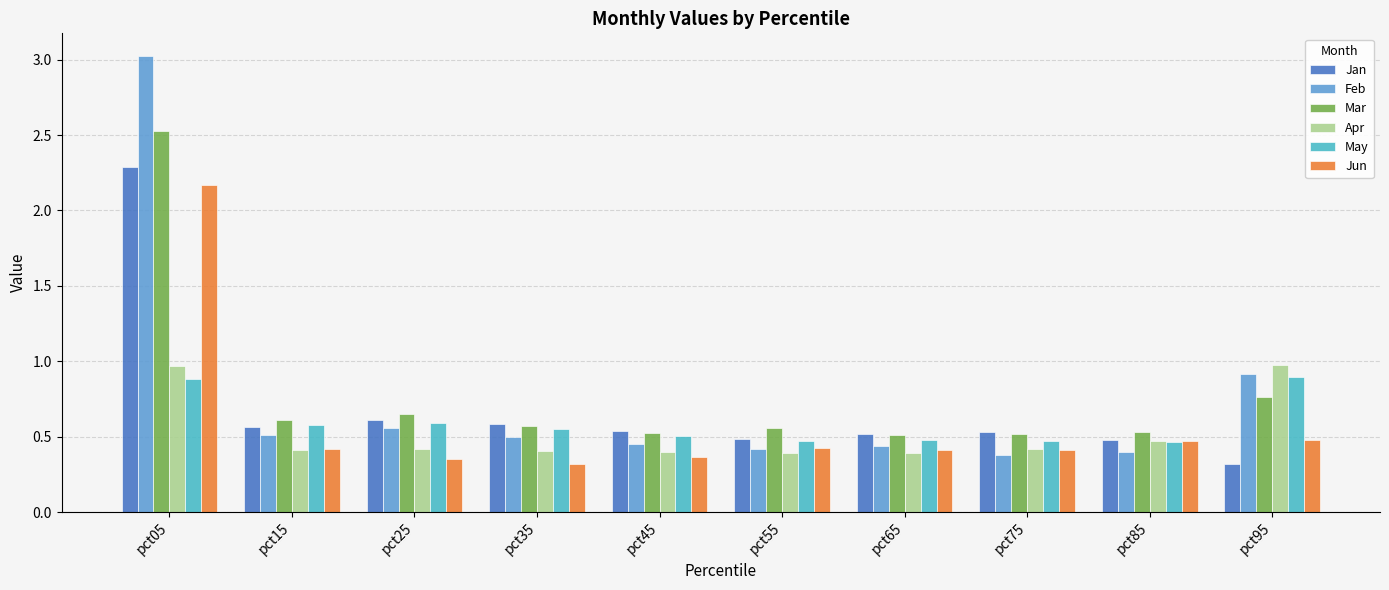

What is the difference between the second highest and second lowest values in the Jun series?

0.1